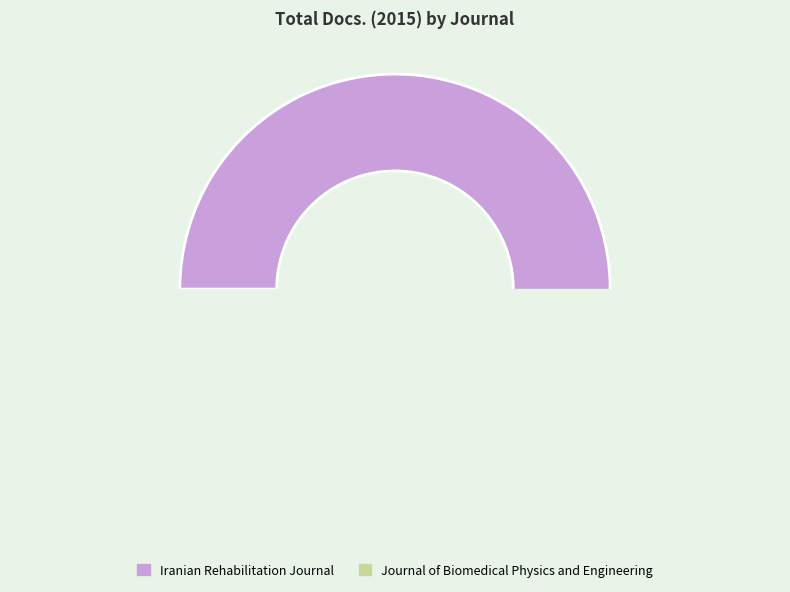

How many segments does this pie chart have?

2